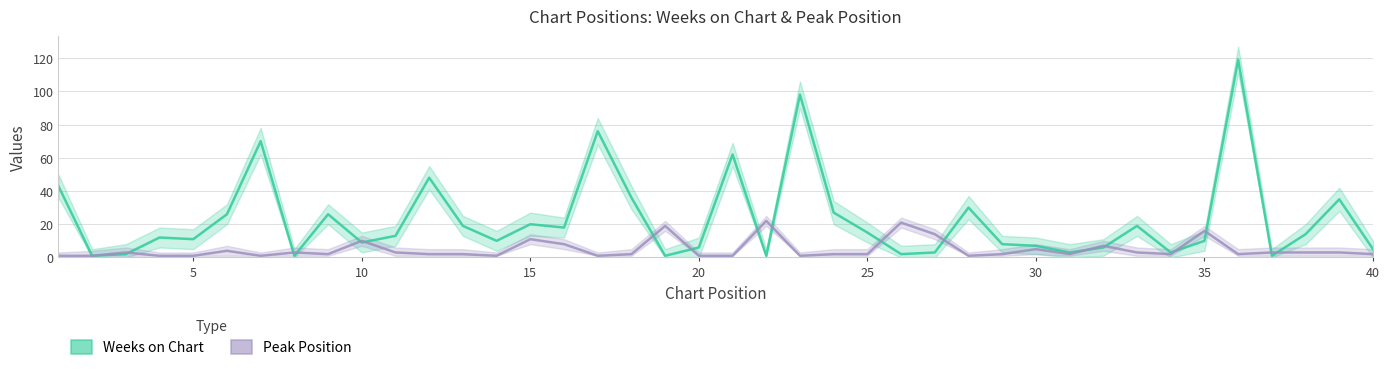

What is the average value of the Weeks on Chart series?

23